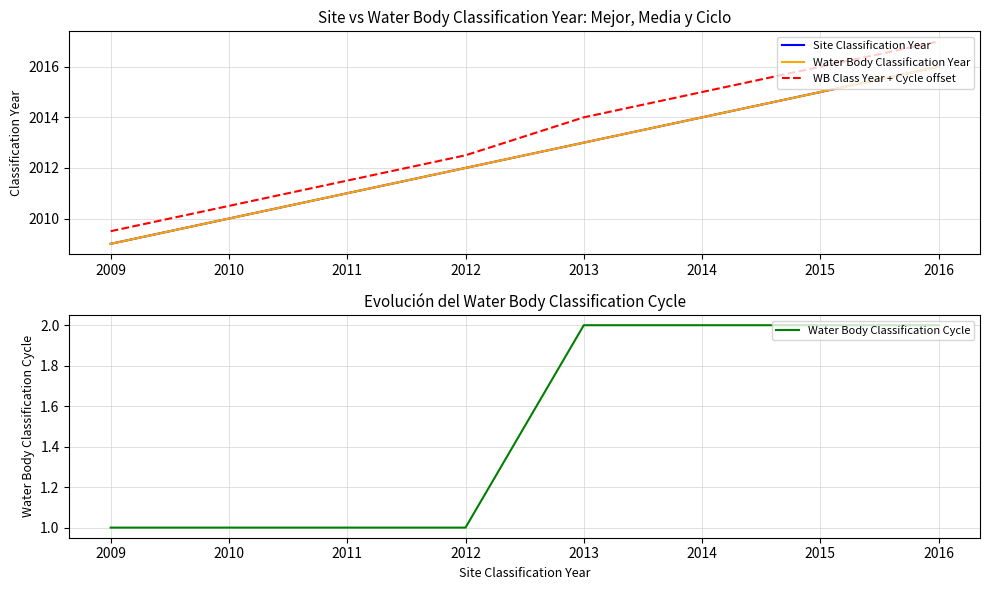

How many data points does each series have?

7